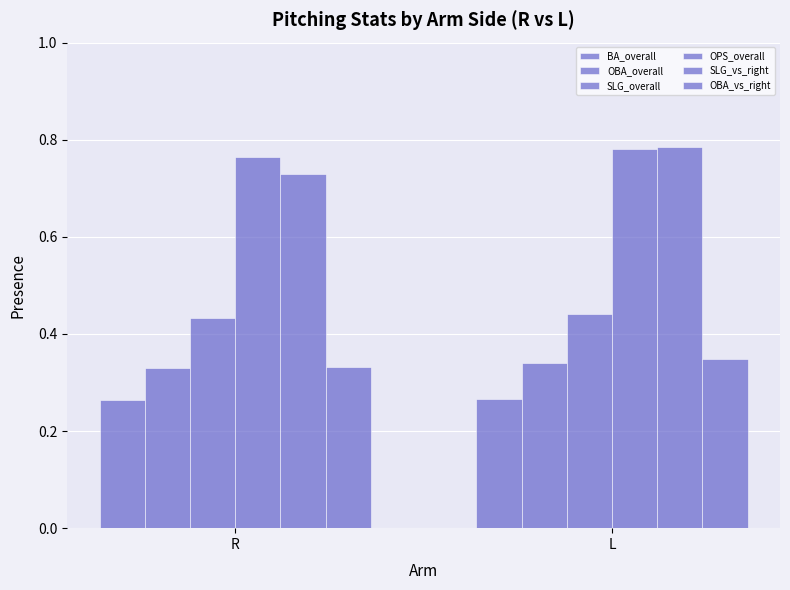

Between R and L, which is larger?

L